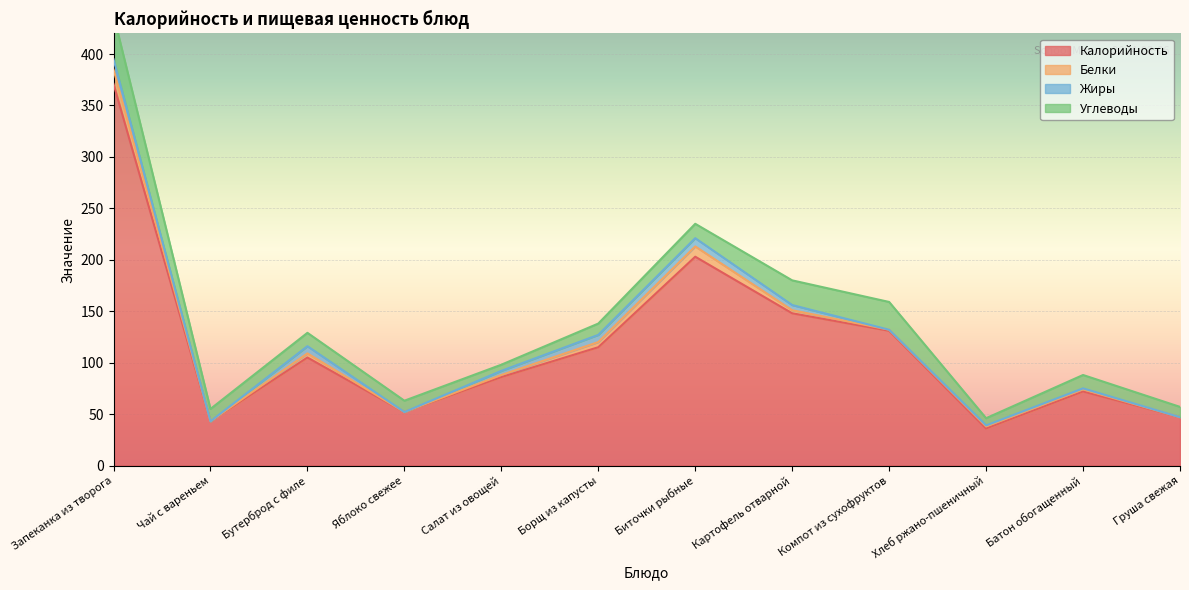

What is the maximum value shown in the chart?

371